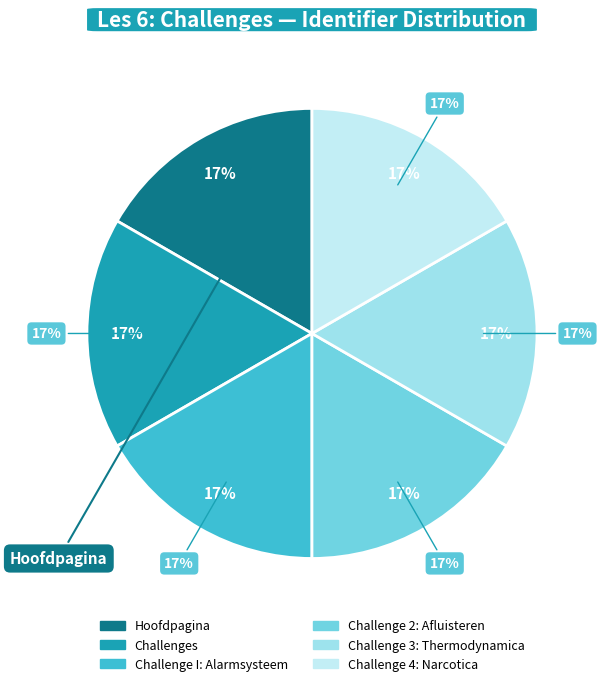

Does any single category account for the majority?

No